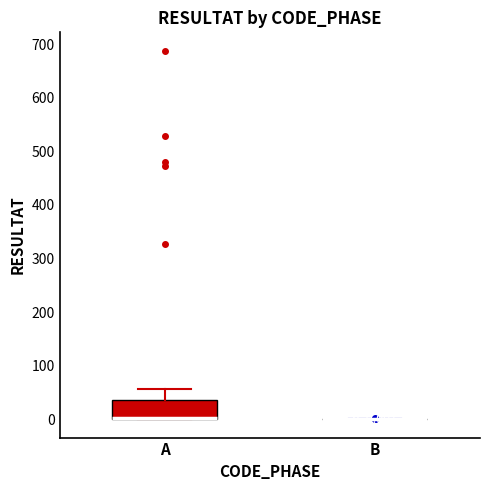

Which box is the tallest, from its lower edge to its upper edge?

A